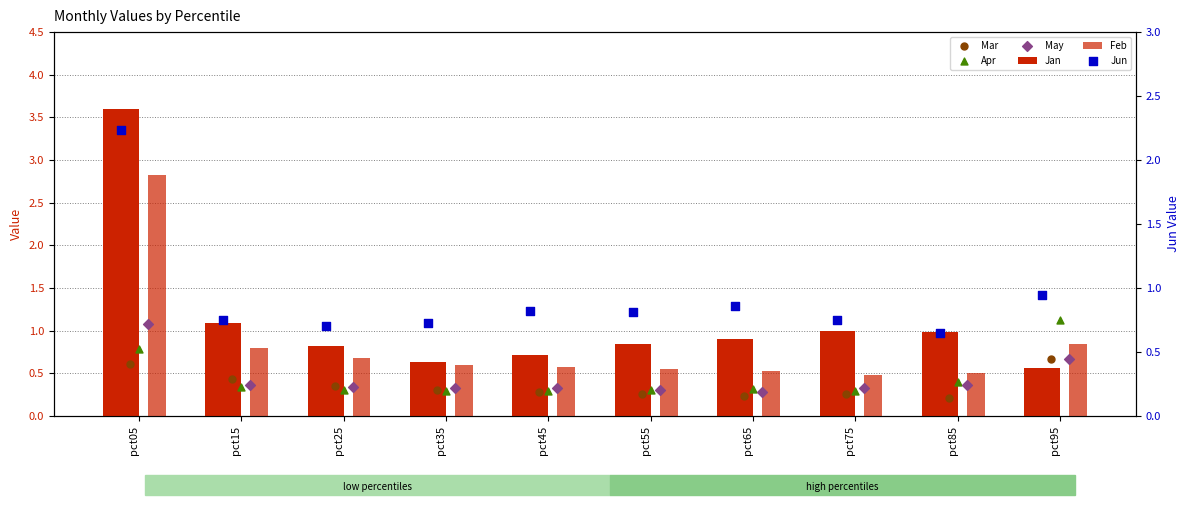

What are all the series names shown in the legend?

Jan, Feb, Mar, Apr, May, Jun